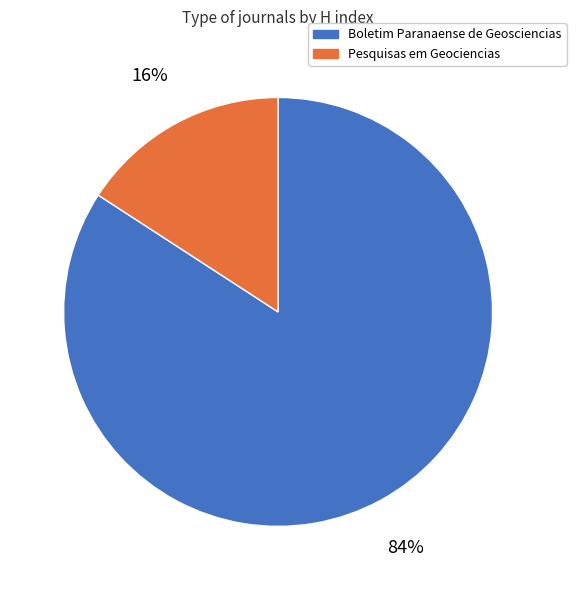

How many segments does this pie chart have?

2